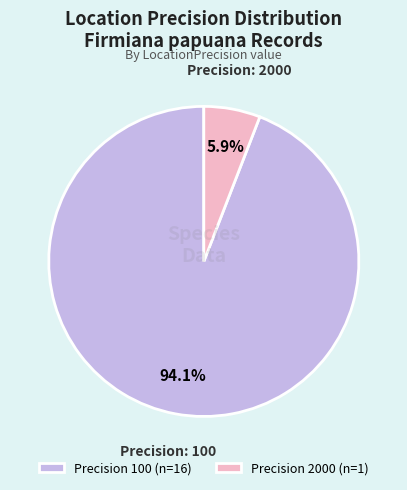

What is the majority slice?

Precision 100 (n=16)